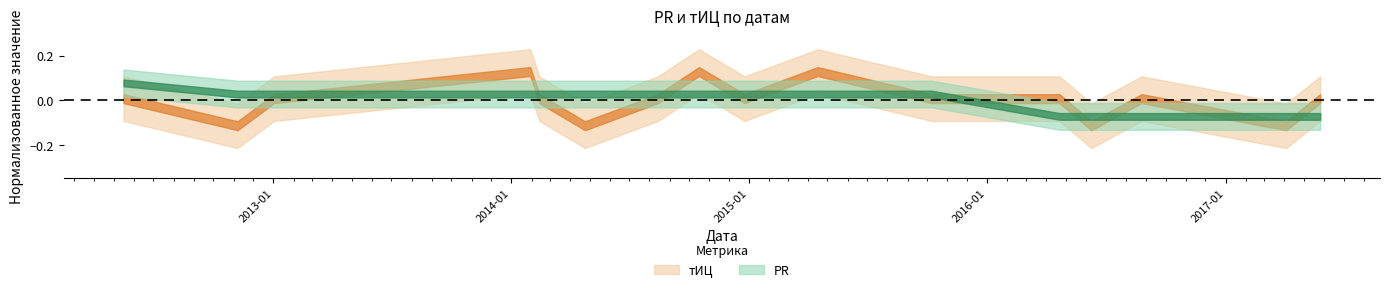

At which label does тИЦ reach its minimum?

2012-11-07